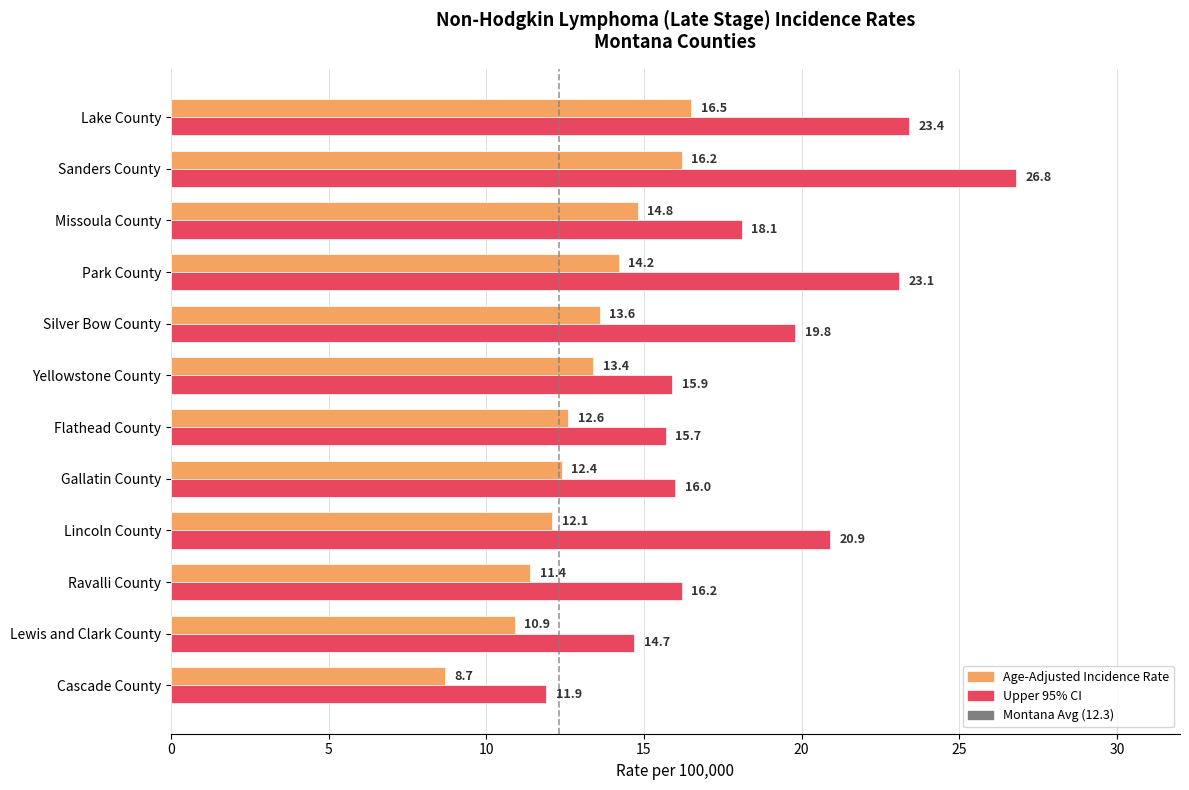

Which category has the lowest value in the Age-Adjusted Incidence Rate series?

Cascade County